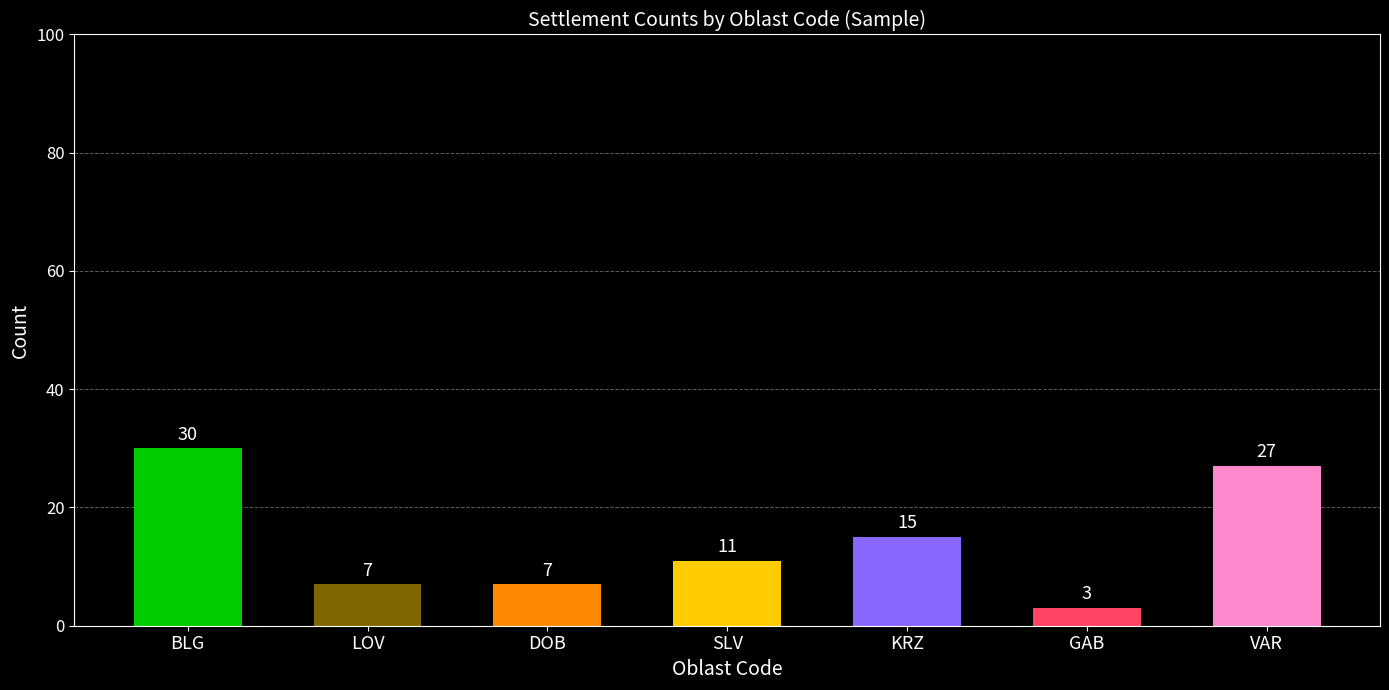

At which label is the value closest to 16?

KRZ